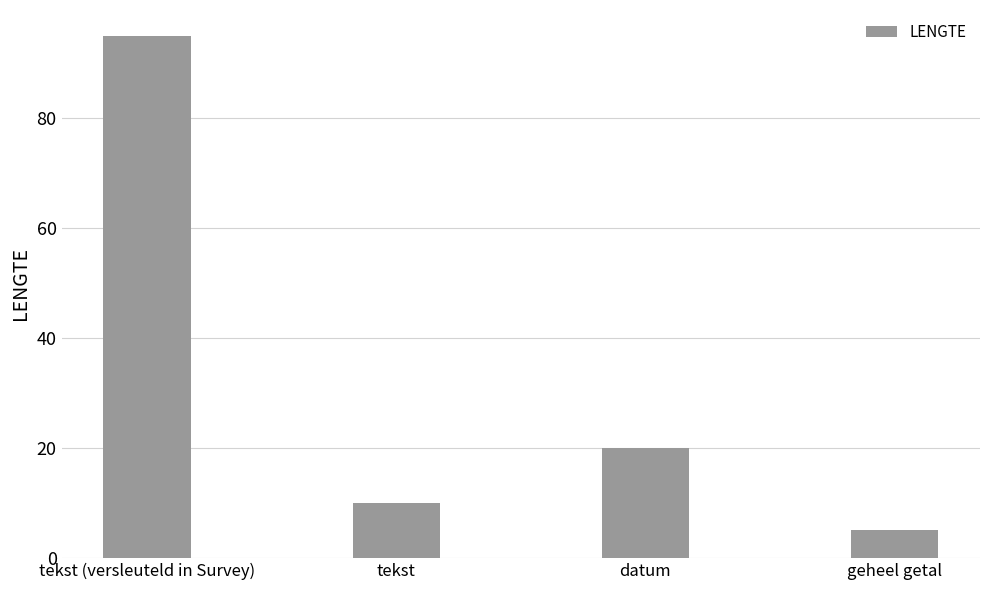

What is the smallest value displayed?

5